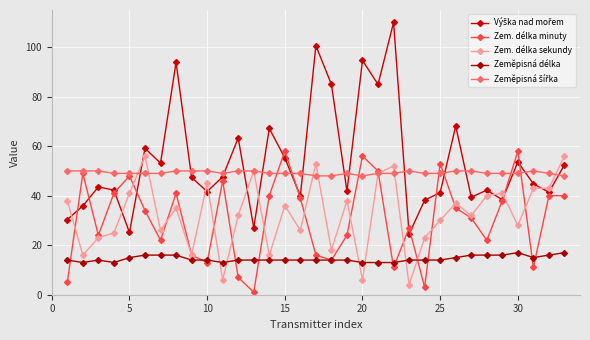

How many distinct data groups are displayed?

5